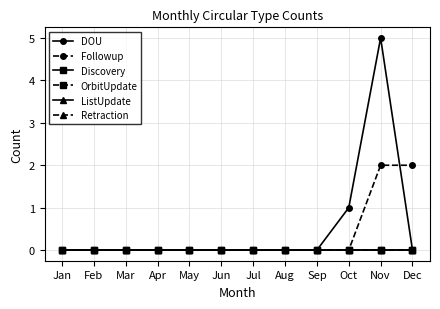

Does the chart have visible grid lines?

Yes